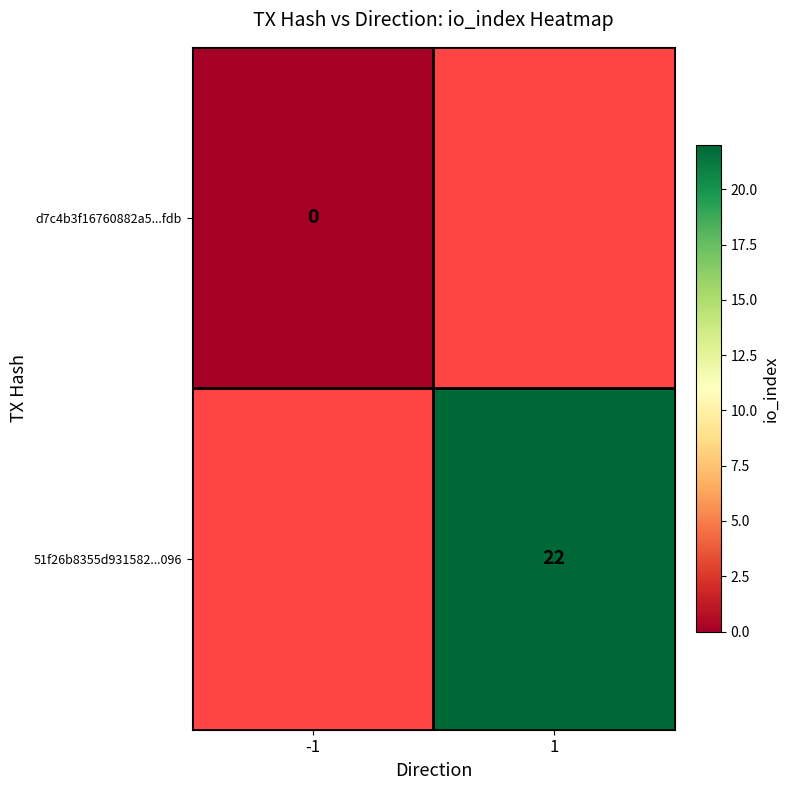

Is it true that 51f26b8355d931582...096 equals 22 at 1?

True